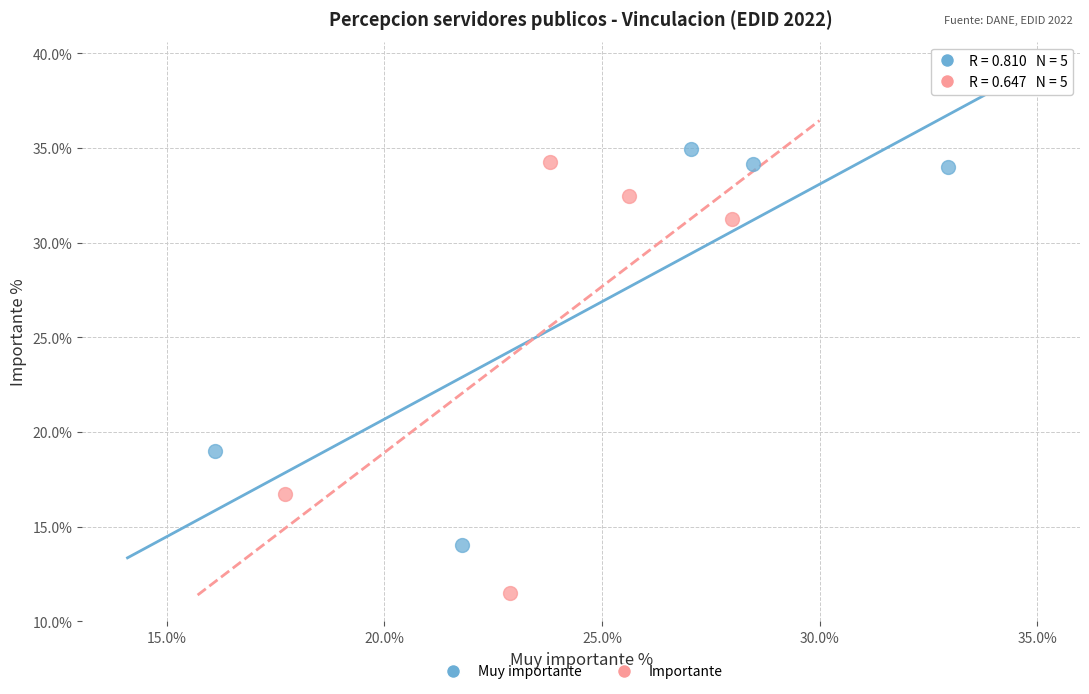

What are all the series names shown in the legend?

Muy importante, Importante